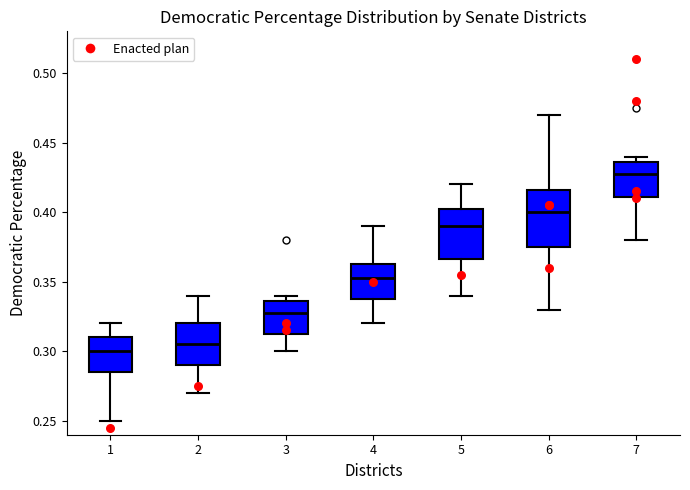

Reading left to right, transcribe this box plot: for each box, give where its median line is, the range the box spans, and where its two whiskers end, as read against the y-axis. The values are not printed on the chart, so give them approximately, as read against the axis.

1: median 0.300, box 0.285 to 0.310, whiskers 0.250 to 0.320
2: median 0.305, box 0.290 to 0.320, whiskers 0.270 to 0.340
3: median 0.330, box 0.315 to 0.335, whiskers 0.300 to 0.340
4: median 0.355, box 0.340 to 0.365, whiskers 0.320 to 0.390
5: median 0.390, box 0.365 to 0.405, whiskers 0.340 to 0.420
6: median 0.400, box 0.375 to 0.415, whiskers 0.330 to 0.470
7: median 0.430, box 0.410 to 0.435, whiskers 0.380 to 0.440